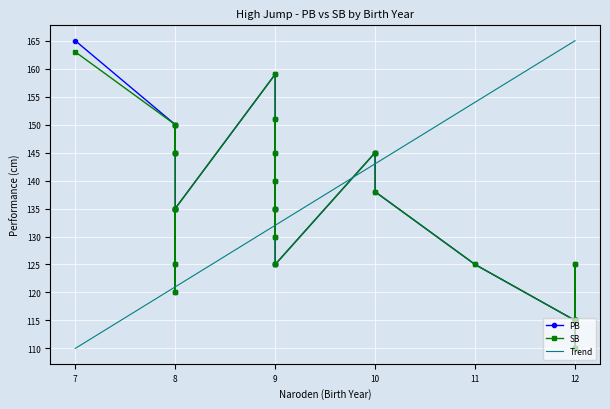

List the series in order of their overall mean, highest first.

PB, SB